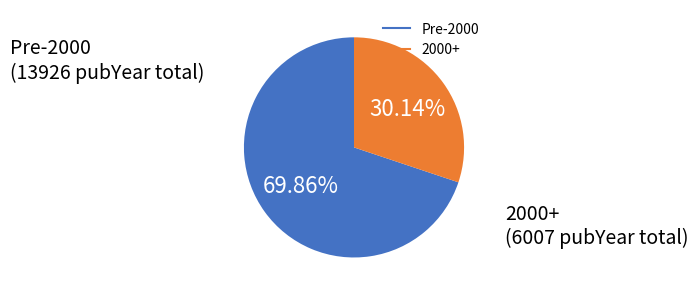

Is there a majority slice in this chart?

Yes